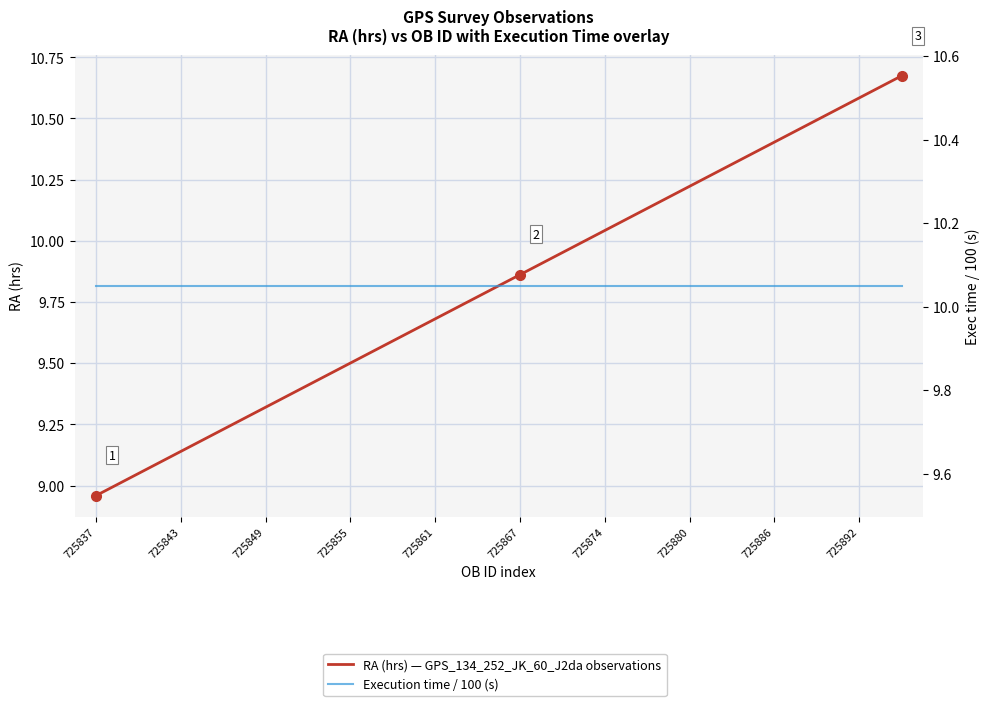

Which series has the largest total across all categories?

Execution time / 100 (s)